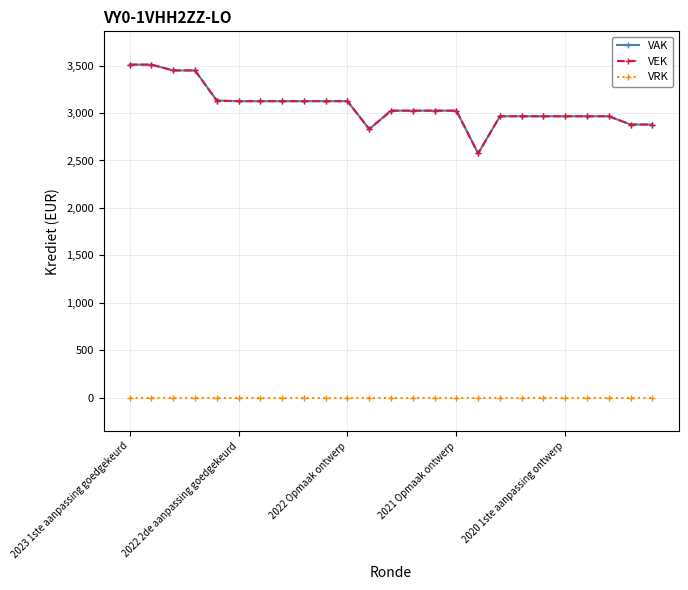

True or false: VAK and VRK intersect in this chart.

False